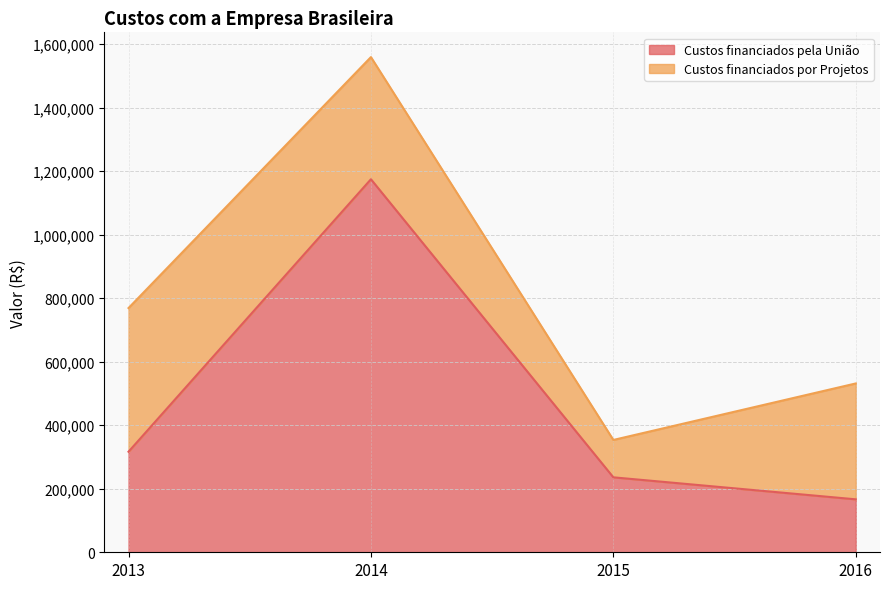

At which label is the value closest to 670697?

2013